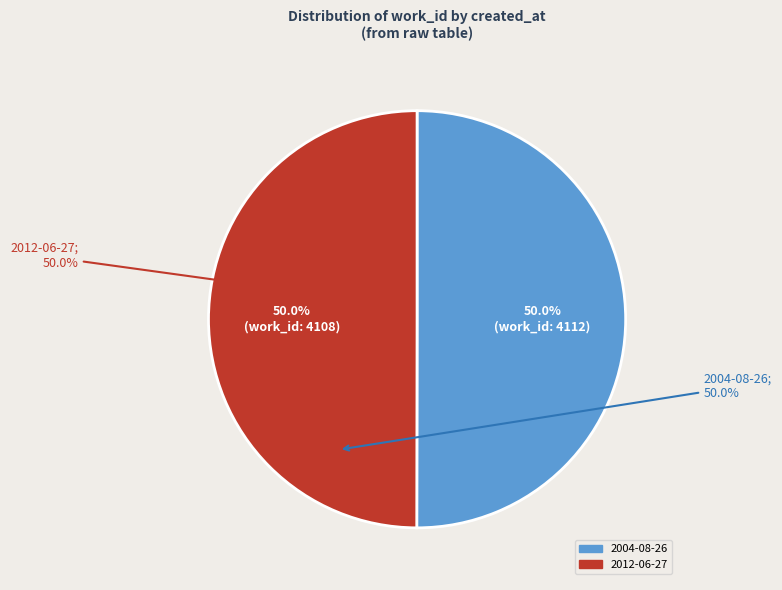

The 2004-08-26 slice represents 50% of the pie. True or false?

True